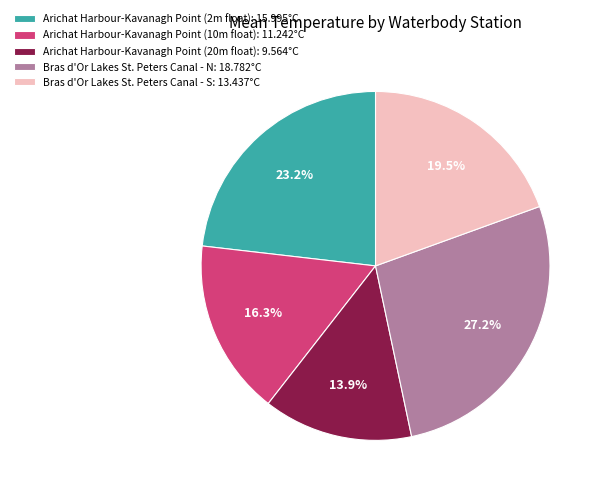

Which category has the biggest portion of the pie?

Bras d'Or Lakes St. Peters Canal - N: 18.782°C